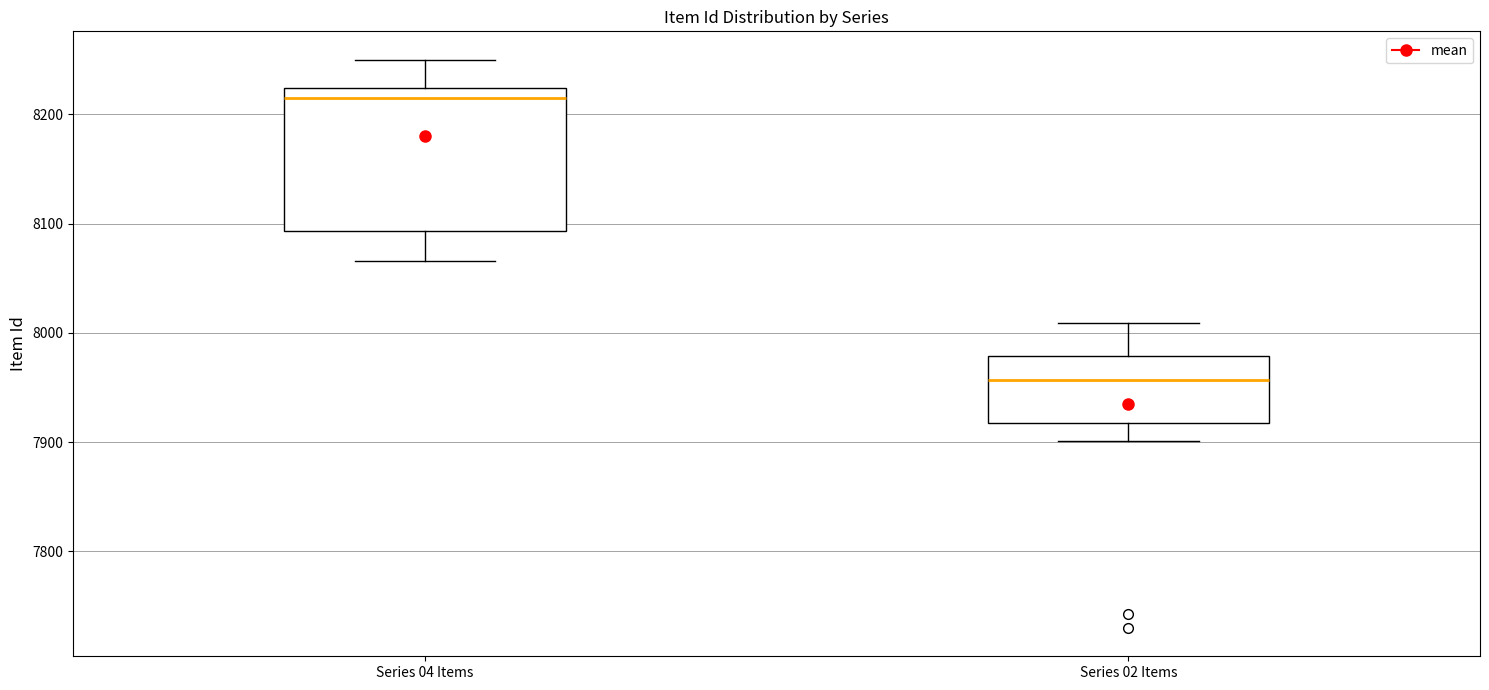

Where does the upper whisker of the box for Series 04 Items end on the y-axis? The values are not printed on the chart, so give them approximately, as read against the axis.

8250